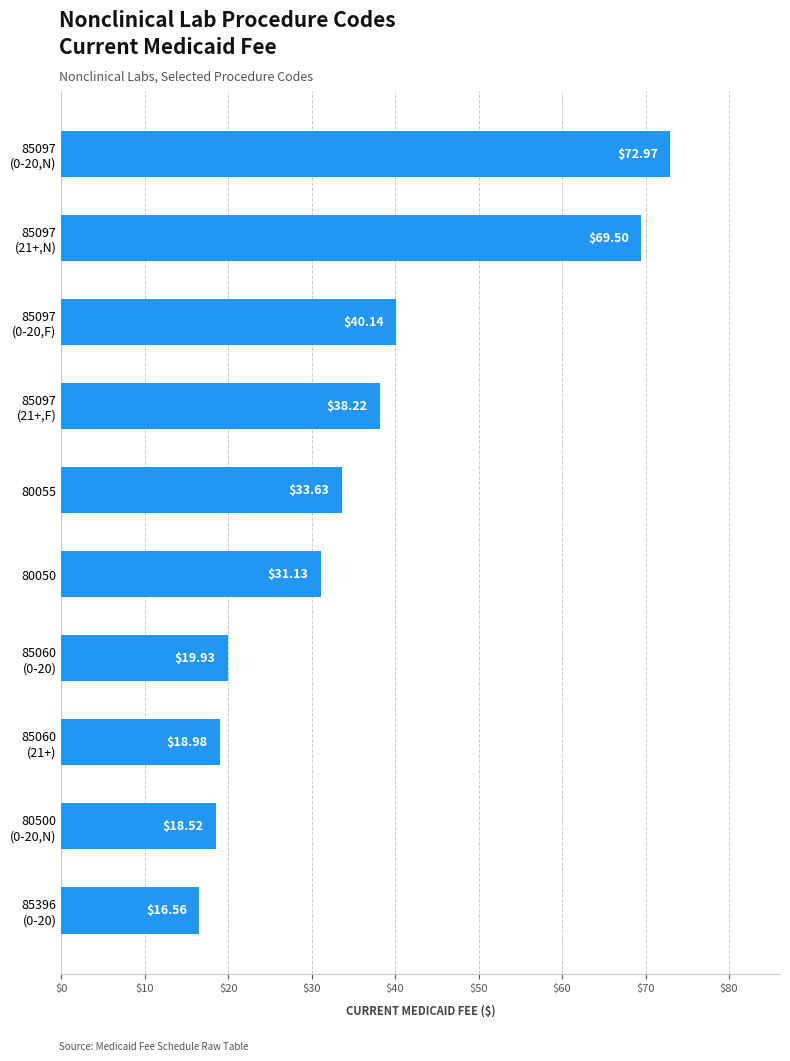

Which label corresponds to the smallest value in the chart?

85396
(0-20)